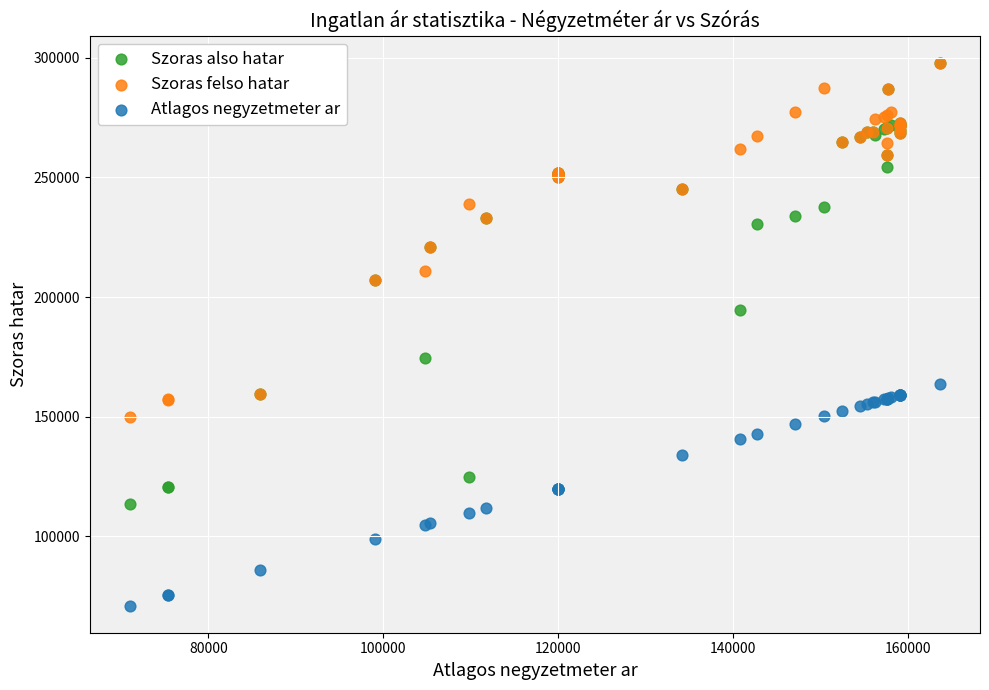

What are all the series names shown in the legend?

Szoras also hatar, Szoras felso hatar, Atlagos negyzetmeter ar